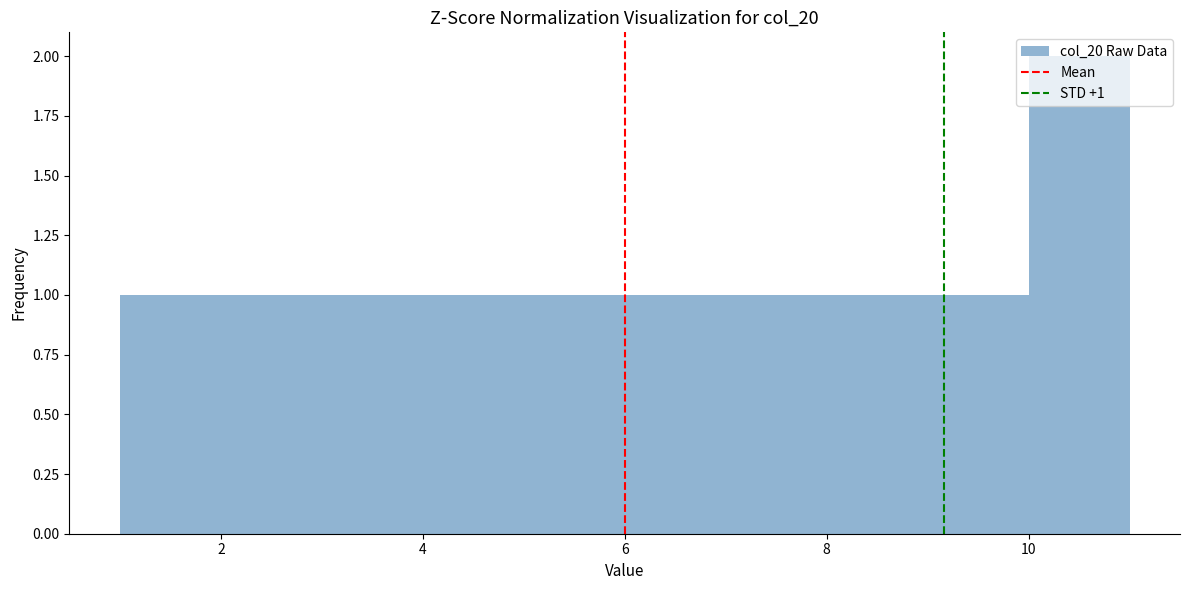

Which range on the x-axis has the tallest bar?

10 to 11